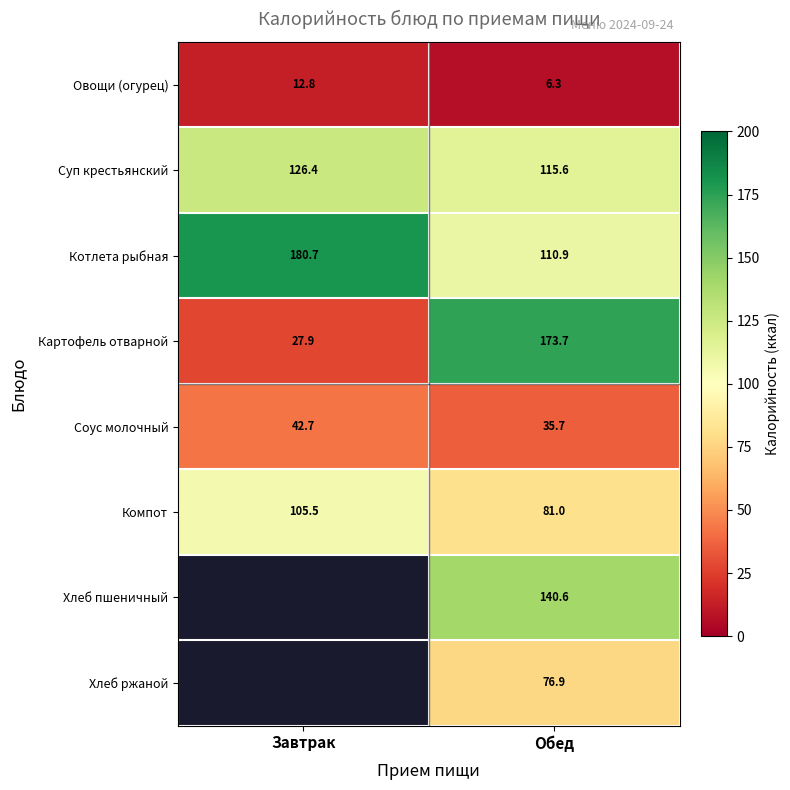

How many data points in Соус молочный are less than 42?

1